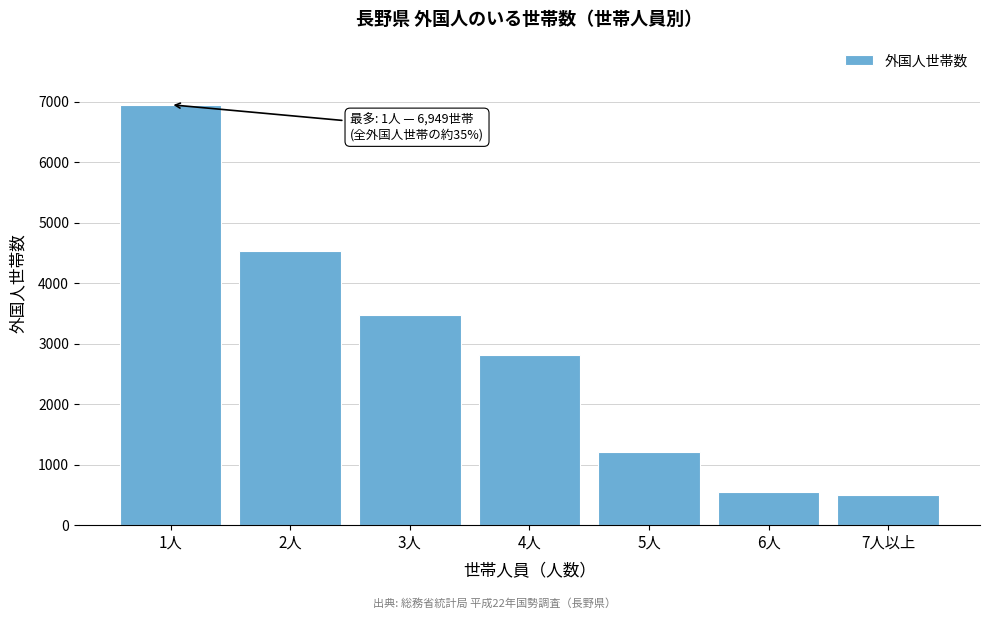

Reading right to left, extract all data points from this chart.

494	552	1206	2820	3472	4527	6949